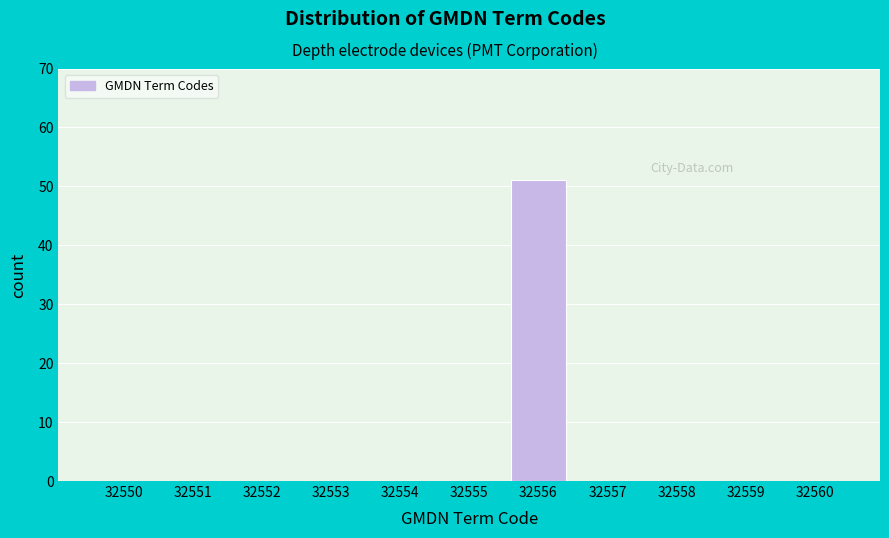

Reading right to left, what are all the values shown in this chart?

32560=0	32559=0	32558=0	32557=0	32556=51	32555=0	32554=0	32553=0	32552=0	32551=0	32550=0